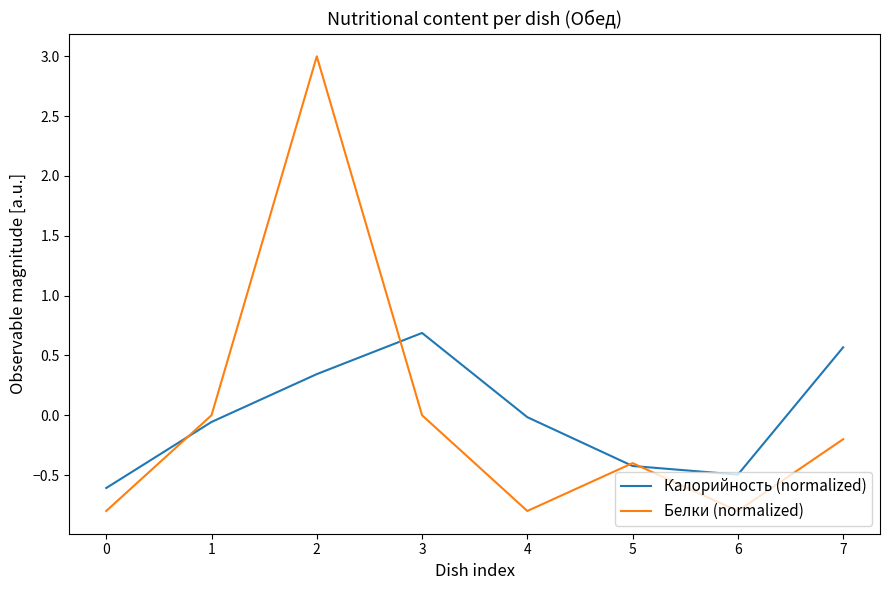

At which label does Калорийность (normalized) reach its peak?

3